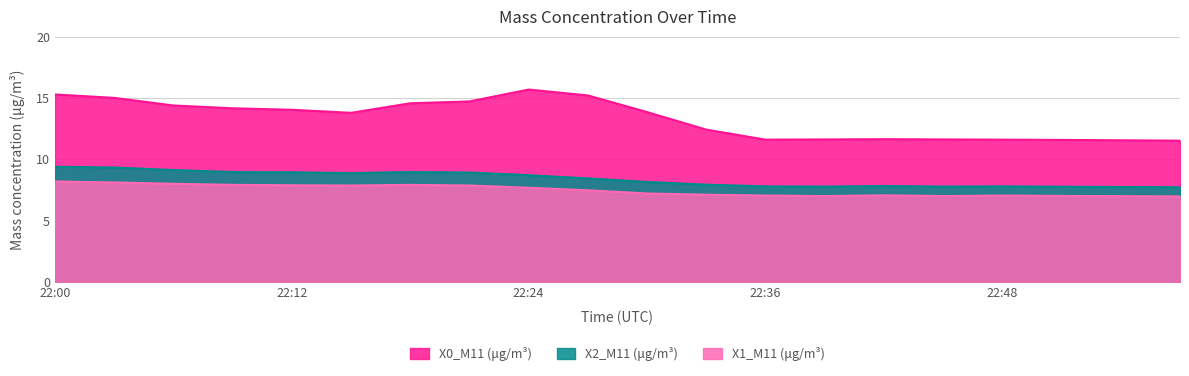

What are all the series names shown in the legend?

X0_M11 (μg/m³), X2_M11 (μg/m³), X1_M11 (μg/m³)